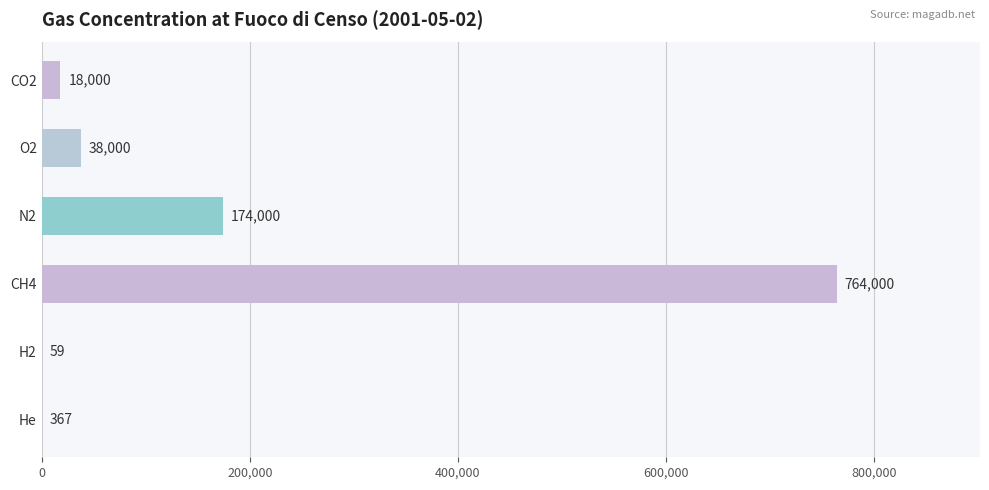

Where is the data nearest to the value 382029?

N2